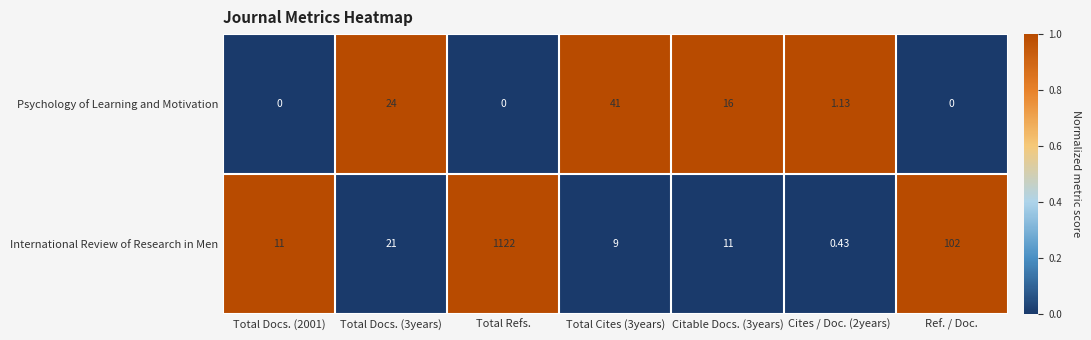

Where is International Review of Research in Men nearest to the value 561?

Ref. / Doc.